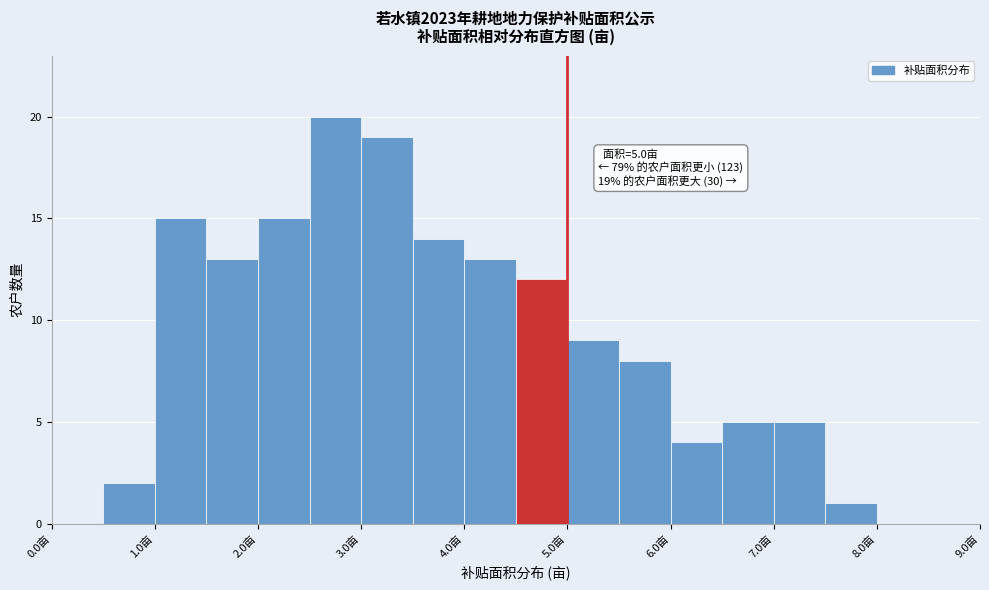

Which range on the x-axis has the tallest bar?

2.5 to 3.0